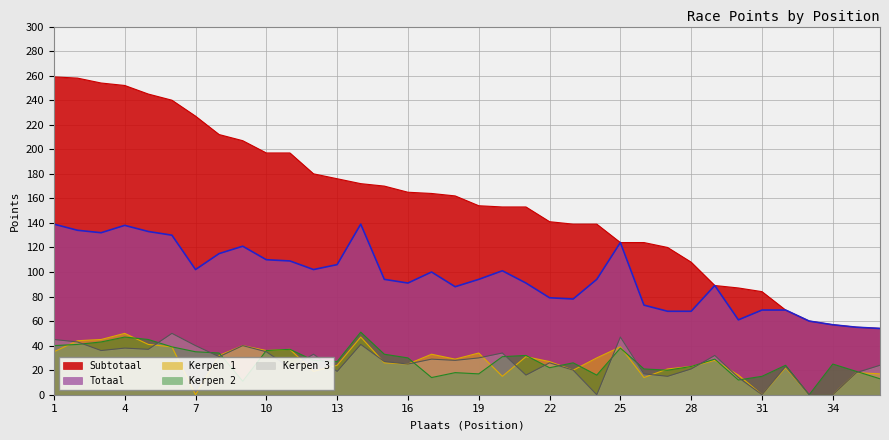

What are all the series names shown in the legend?

Subtotaal, Totaal, Kerpen 1, Kerpen 2, Kerpen 3